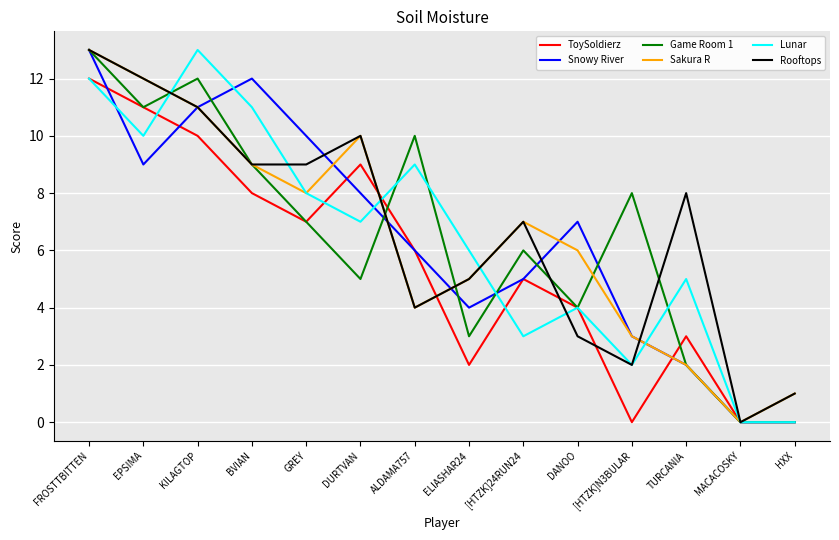

What position from the left is HXX?

14